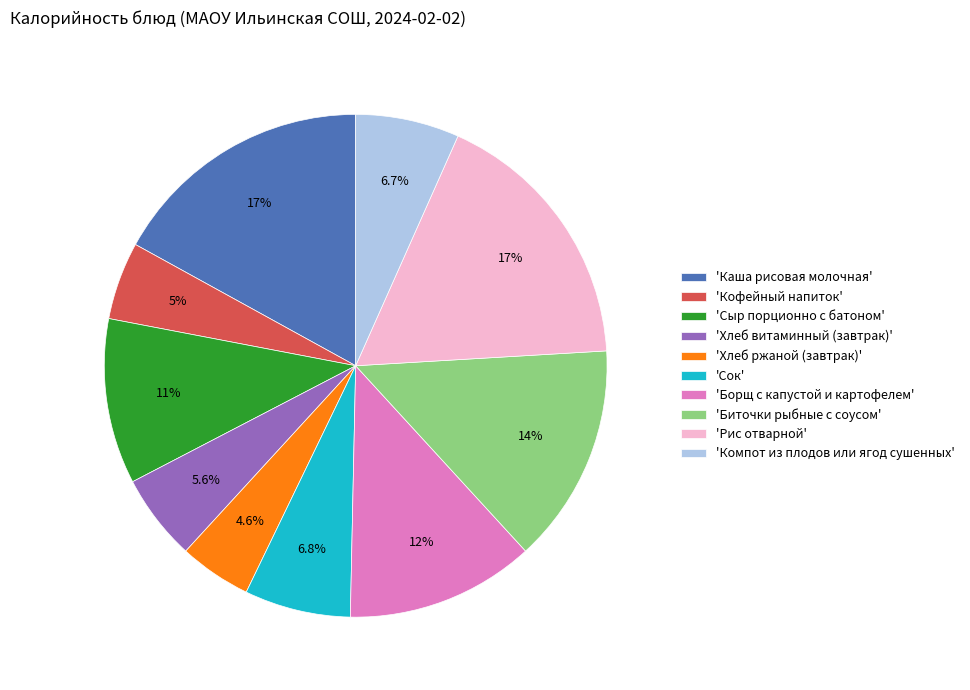

Does 'Хлеб ржаной (завтрак)' represent more than half of the total?

No